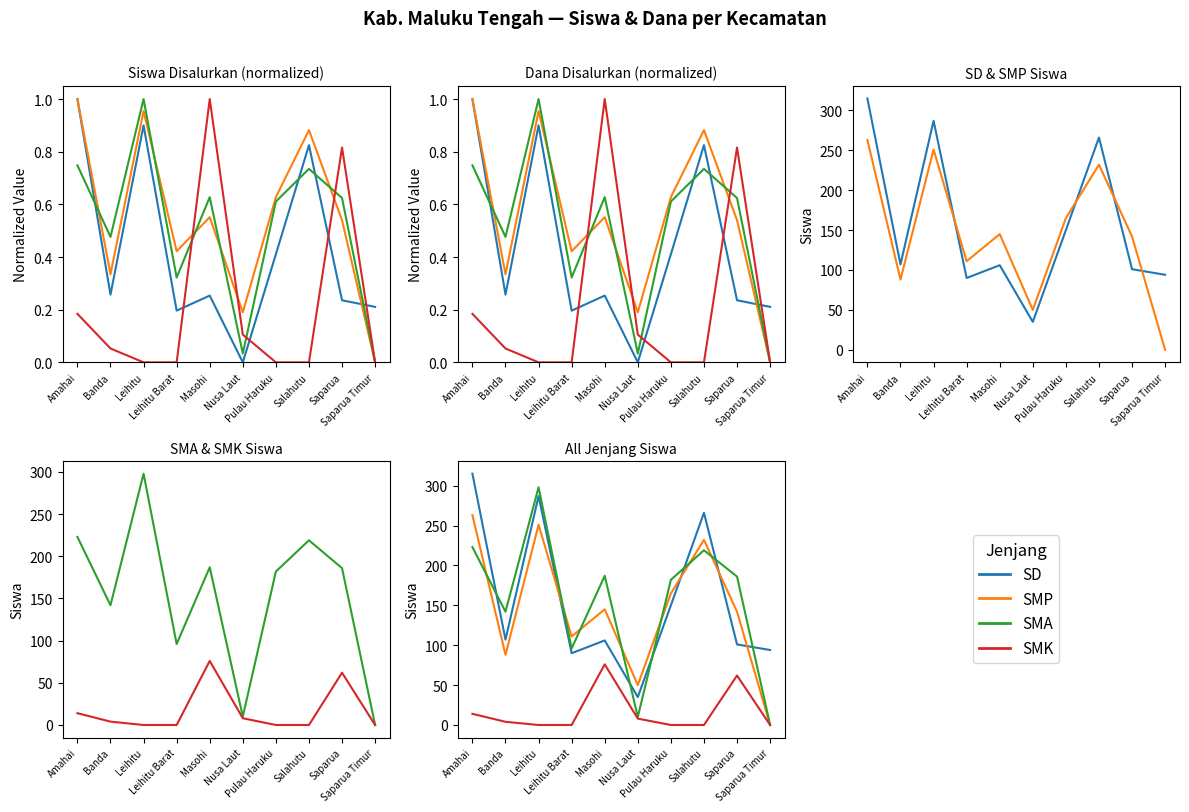

What is the difference between the maximum and minimum values in the SMP series?

263